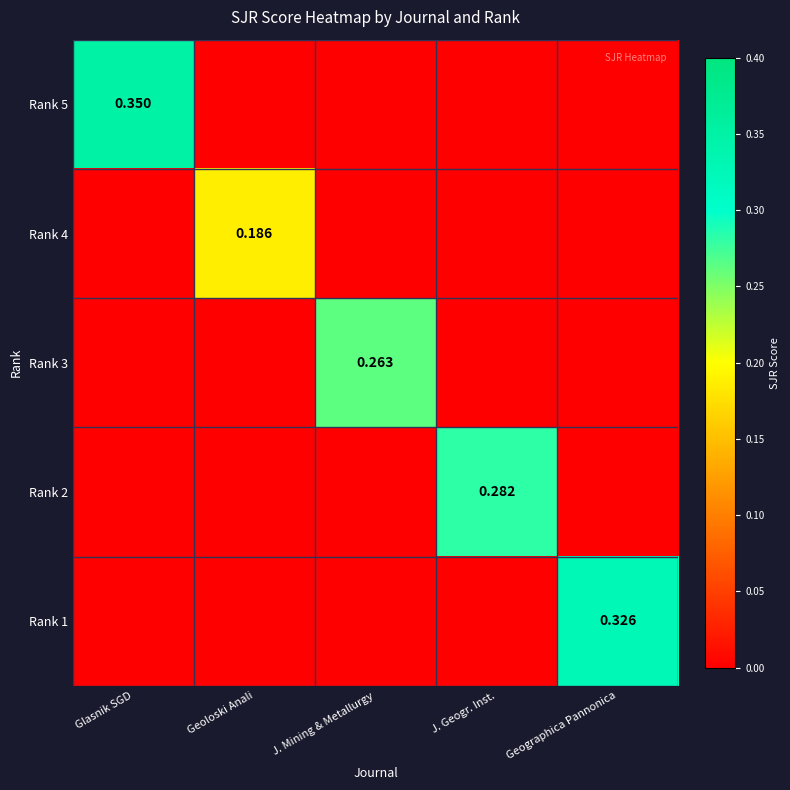

At which category does the chart reach its peak across all series?

Glasnik SGD